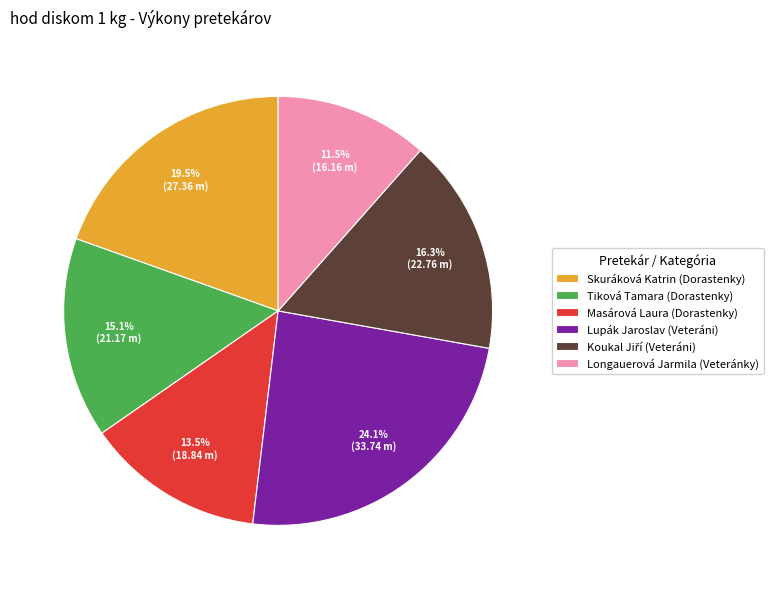

Does Longauerová Jarmila (Veteránky) account for over 50% of the chart?

No